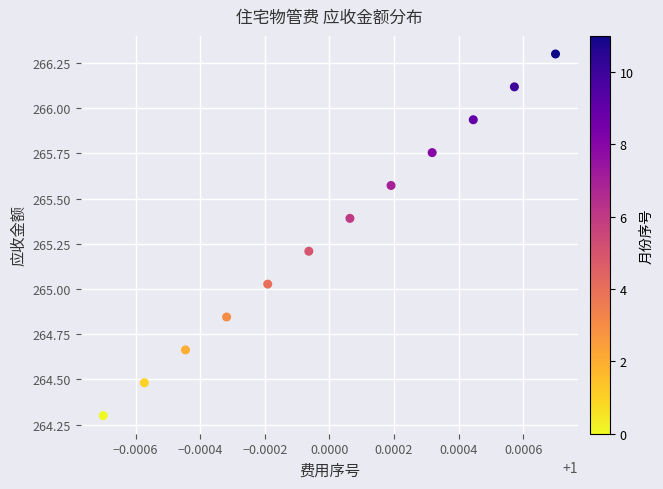

What is the average X value?

1.0